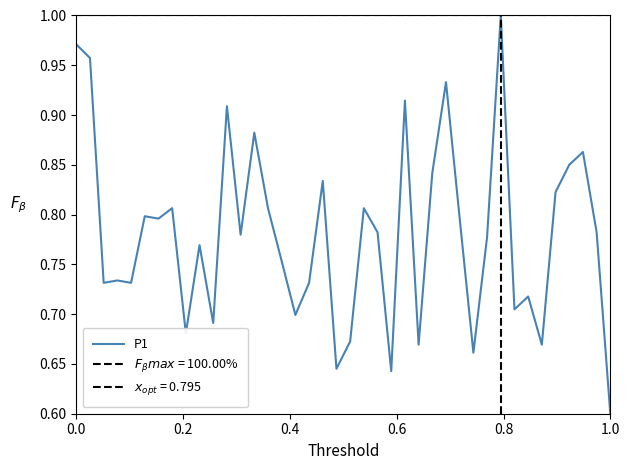

How many points are lower than both their immediate neighbors (excluding endpoints)?

13